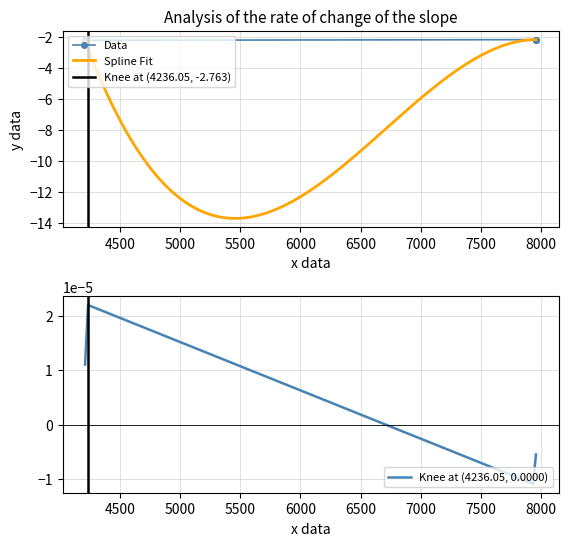

What is the lowest value of the Spline Fit series?

-13.7